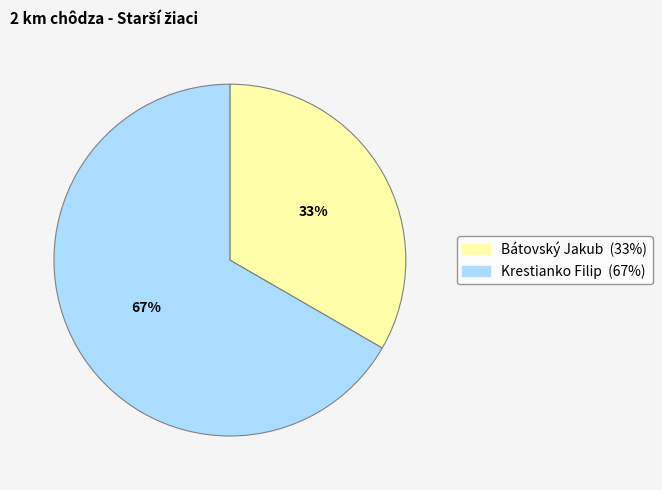

What is the smallest slice in the pie chart?

Bátovský Jakub